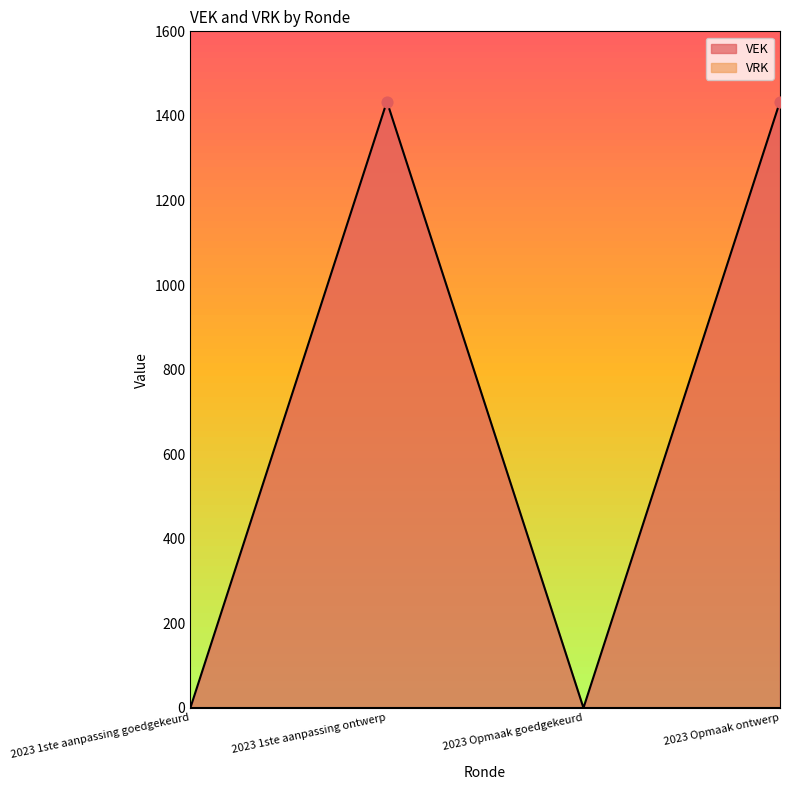

At how many categories does at least one series exceed 79?

4